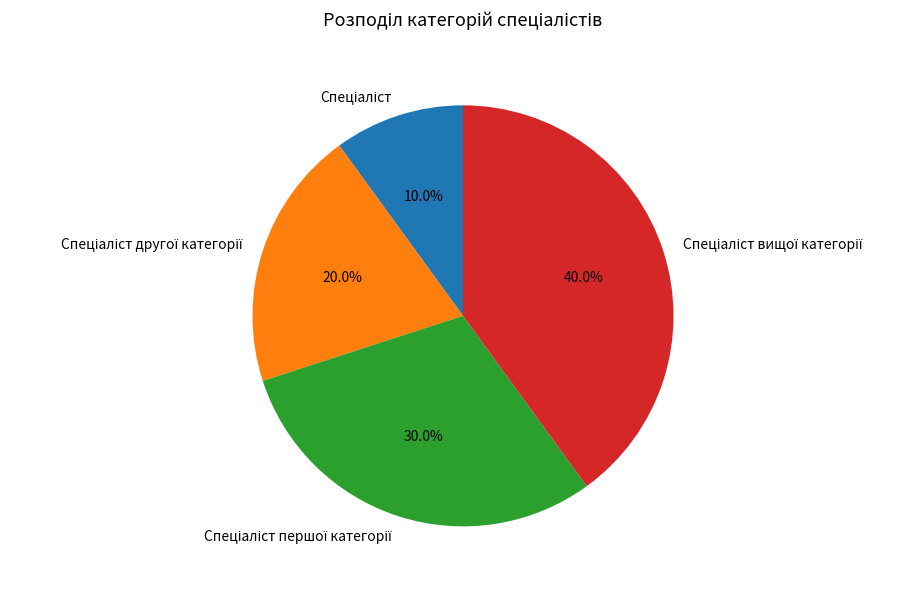

Does any single category account for the majority?

No